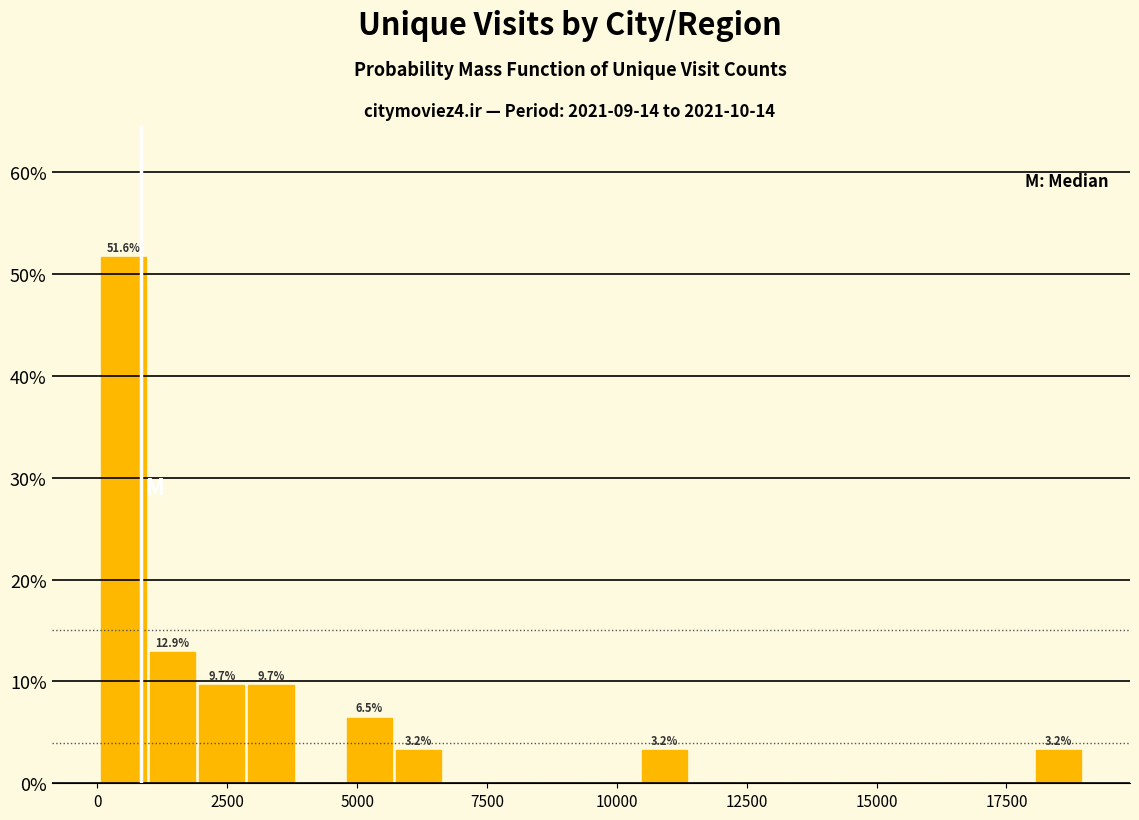

Around what value on the x-axis is the tallest bar? Give the approximate position of its centre, as read against the axis.

500